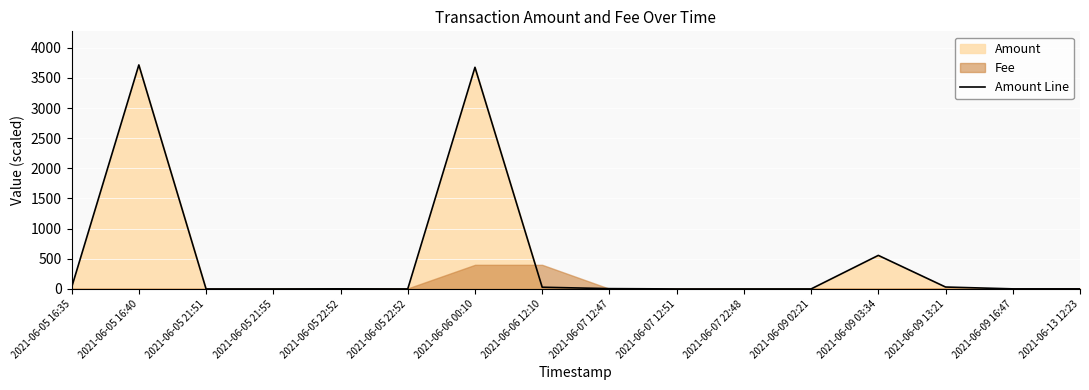

What is the sum of all values?

8040.5